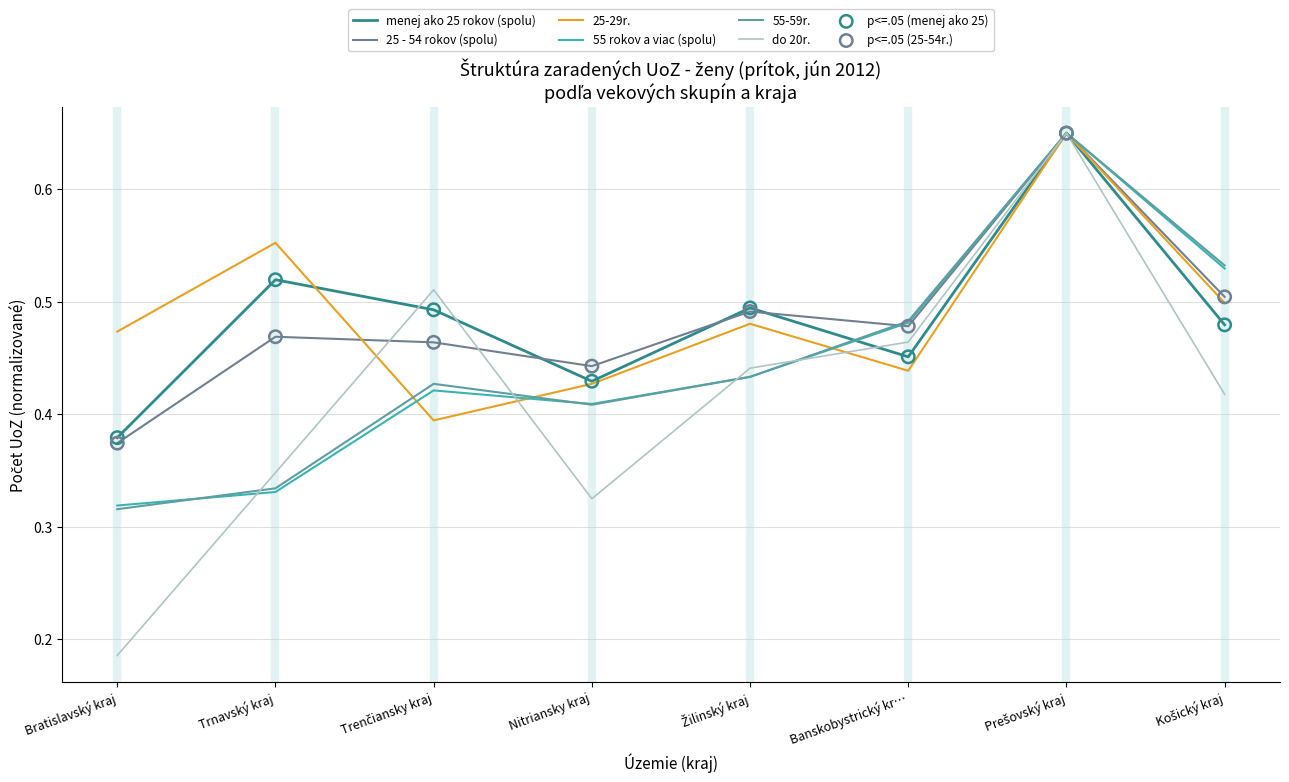

At which category is the sum across all series the highest?

Prešovský kraj